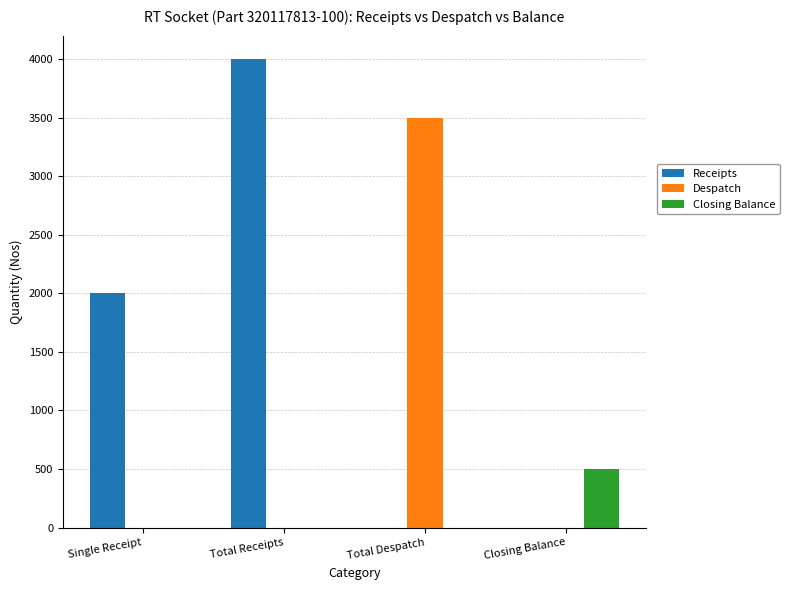

At which label does Receipts reach its peak?

Total Receipts